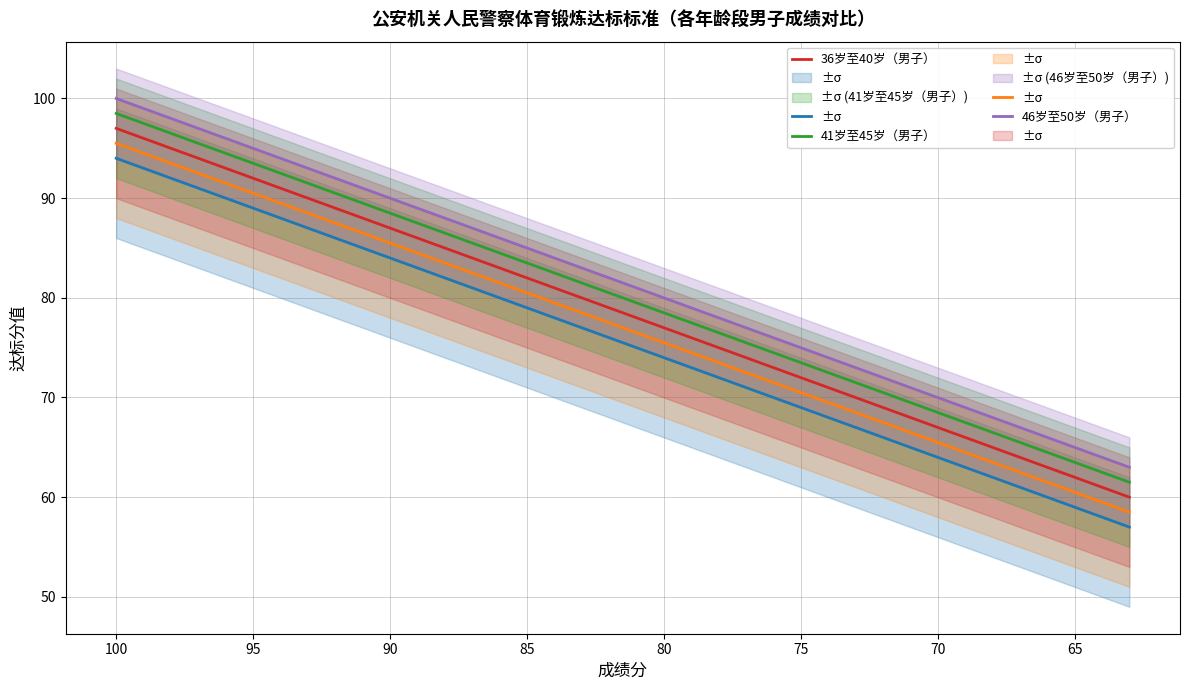

True or false: 26岁至30岁（男子） and 41岁至45岁（男子） cross at least once.

False